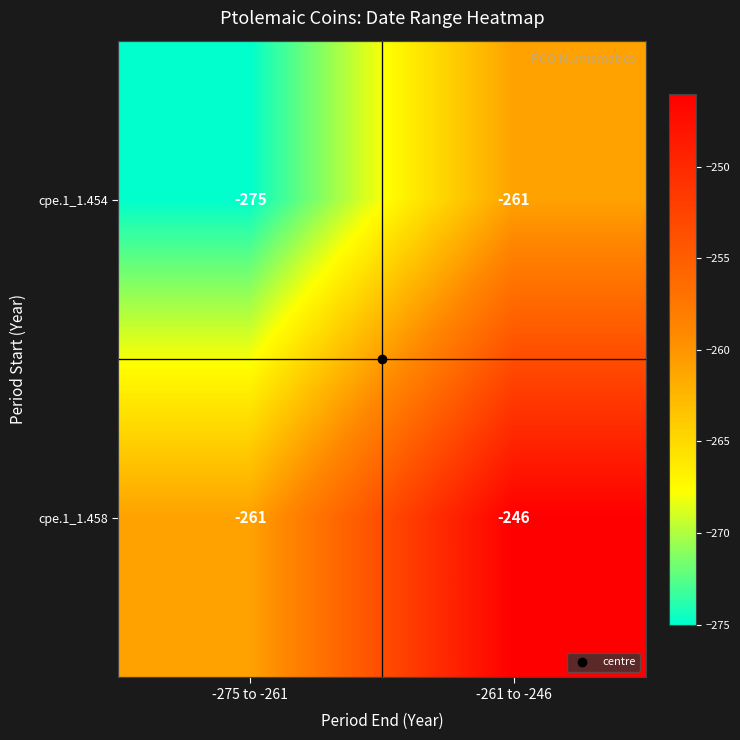

At which category is the sum across all series the highest?

-261 to -246